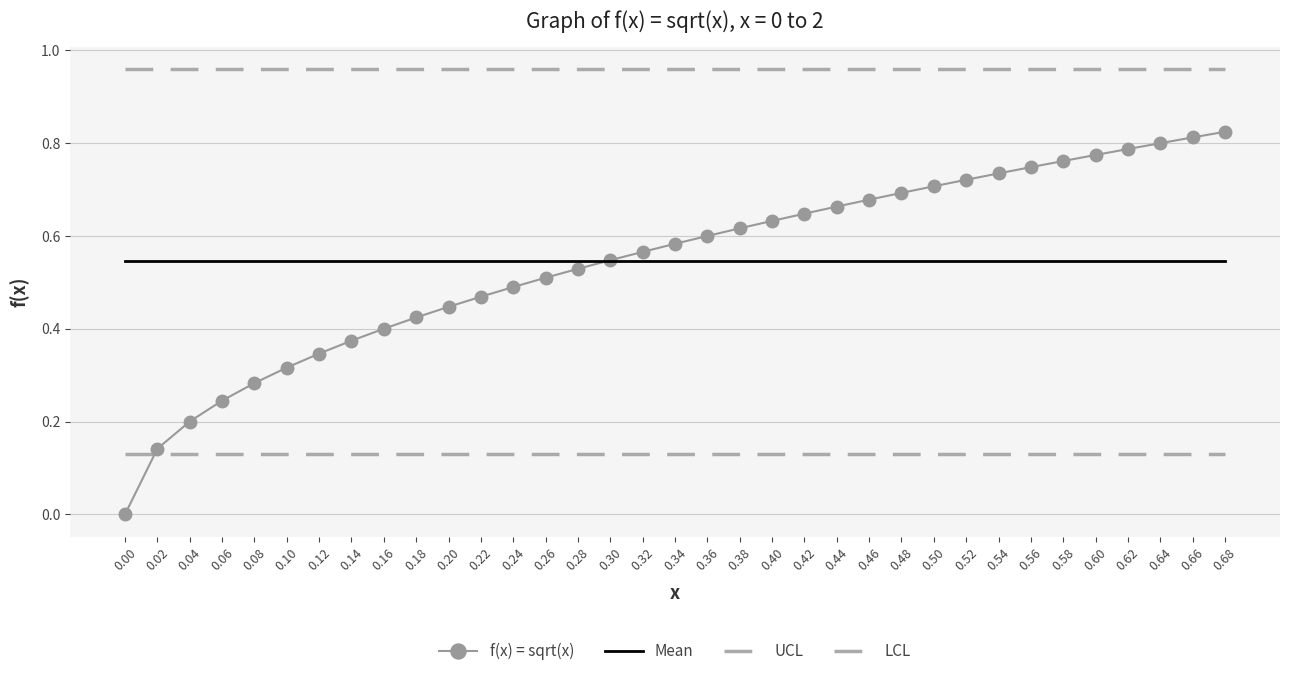

True or false: UCL and LCL cross at least once.

False